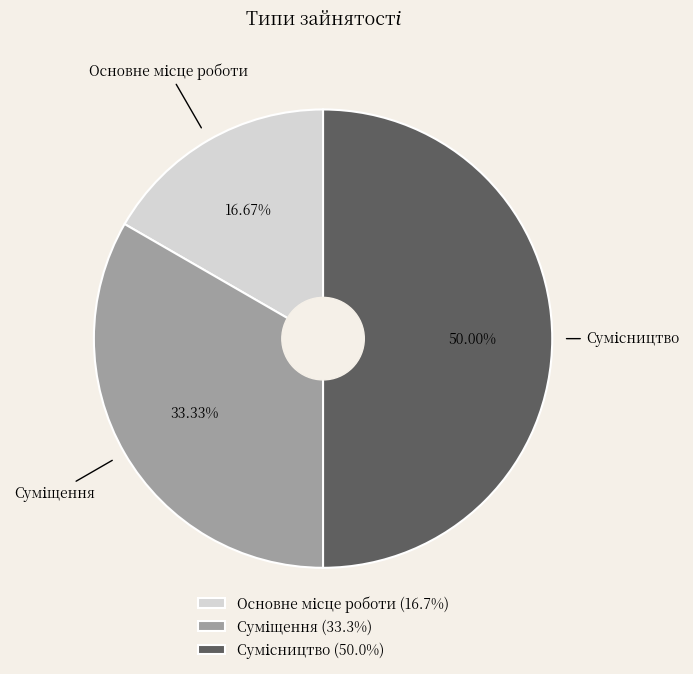

Does Сумісництво account for over 50% of the chart?

No